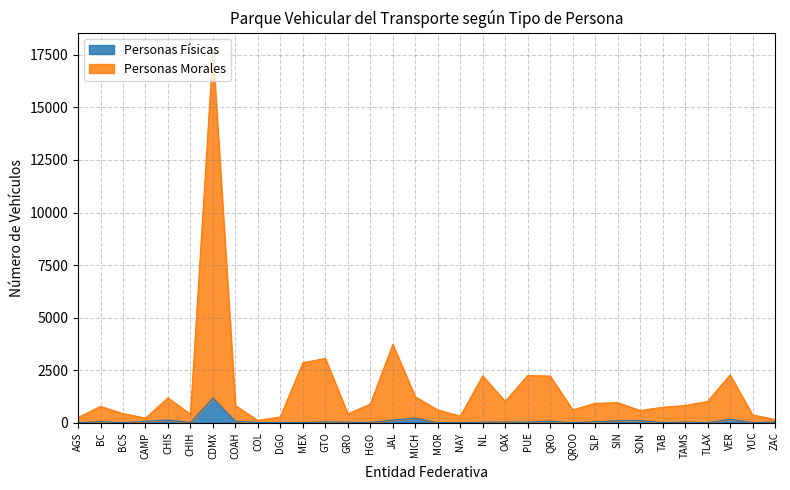

True or false: Personas Morales has more than 0 interior local peaks.

True